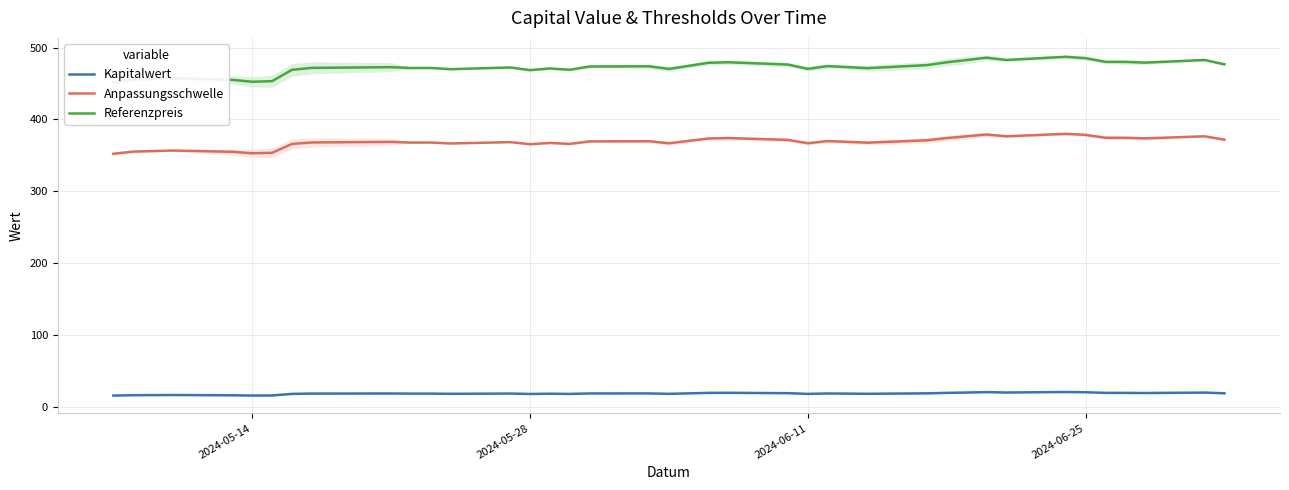

What is the difference between the second highest and minimum values in the Anpassungsschwelle series?

26.8